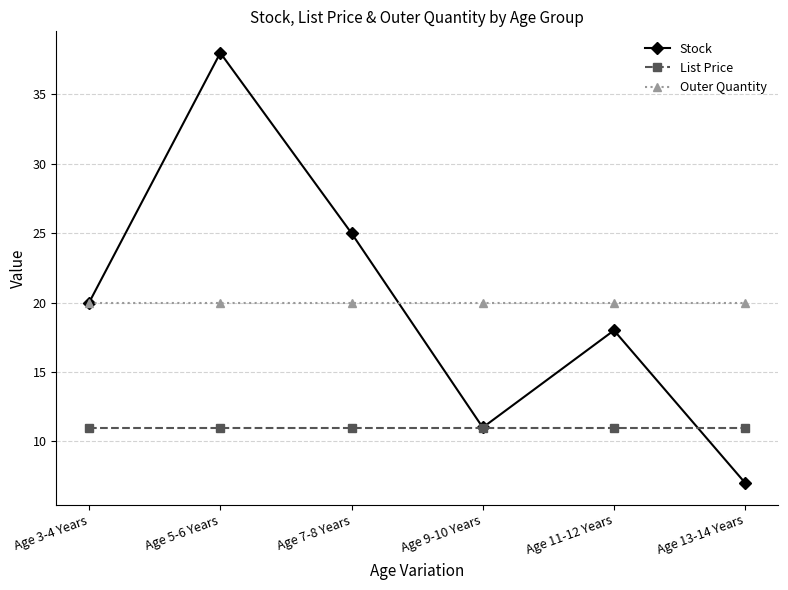

List the series in order of their peak value, highest first.

Stock, Outer Quantity, List Price